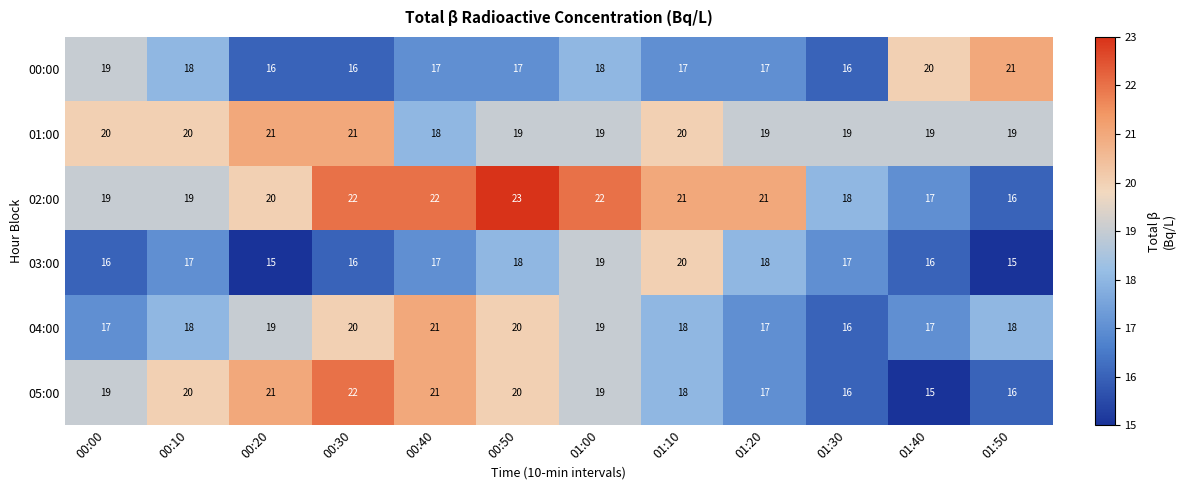

What is the spread (max minus min) of values at 00:20?

6